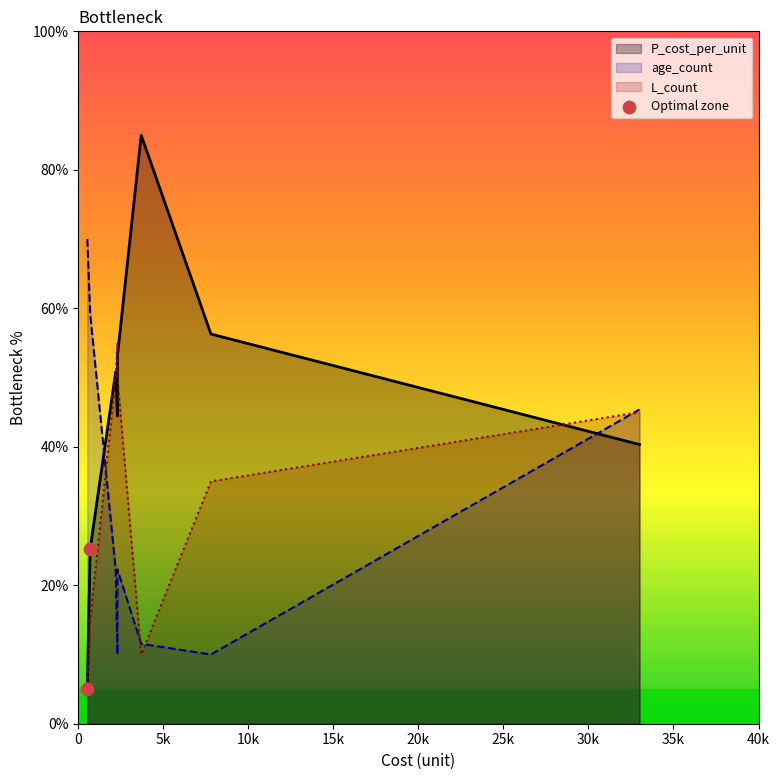

Approximately how many times larger is the value at 5k compared to 0?

5.1